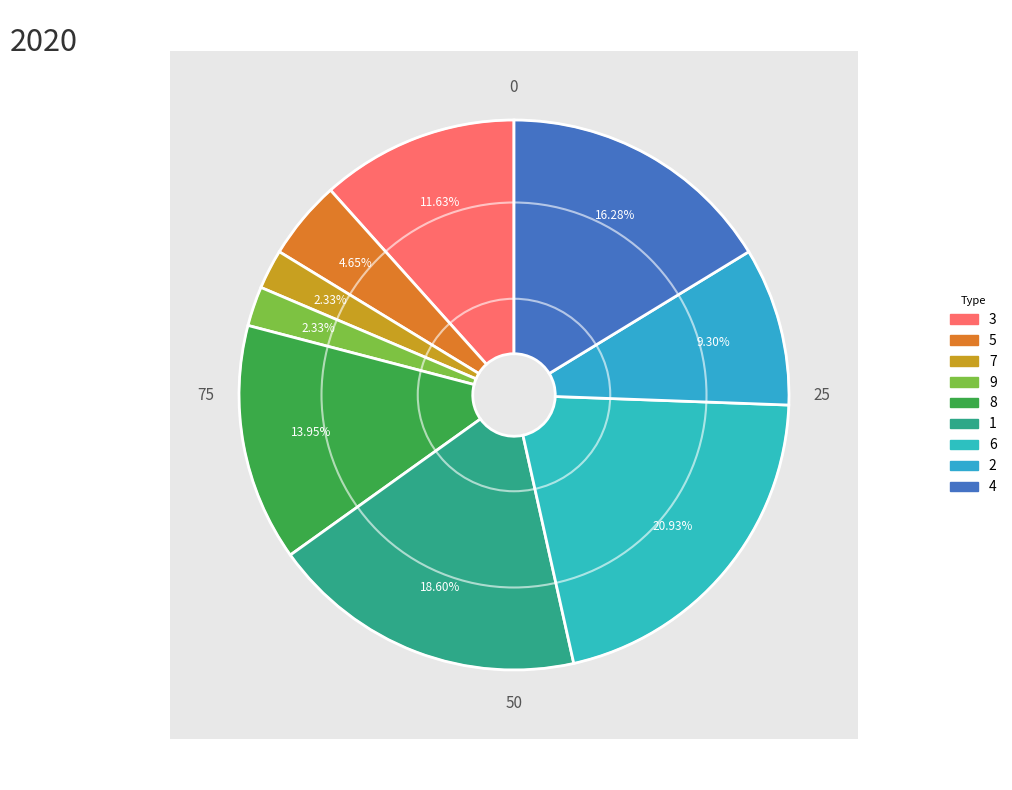

To the nearest percent, what percentage of the pie is 3?

12%